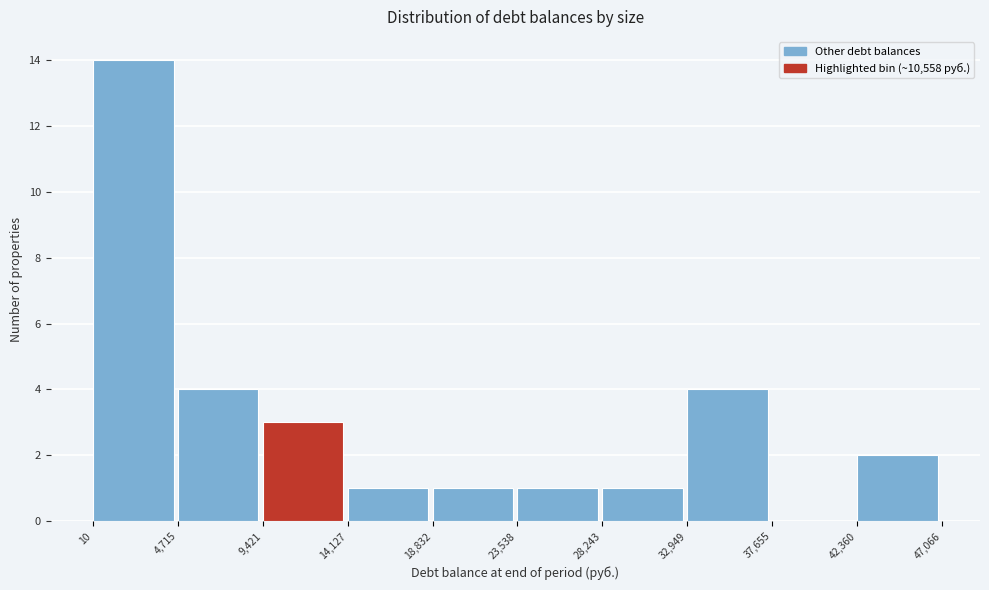

Reading left to right, list every bar in this chart as the range it spans on the x-axis followed by its height. The values are not printed on the chart, so give them approximately, as read against the axis.

10 to 4,715: 14
4,715 to 9,421: 4
9,421 to 14,127: 3
14,127 to 18,832: 1
18,832 to 23,538: 1
23,538 to 28,243: 1
28,243 to 32,949: 1
32,949 to 37,655: 4
37,655 to 42,360: 0
42,360 to 47,066: 2